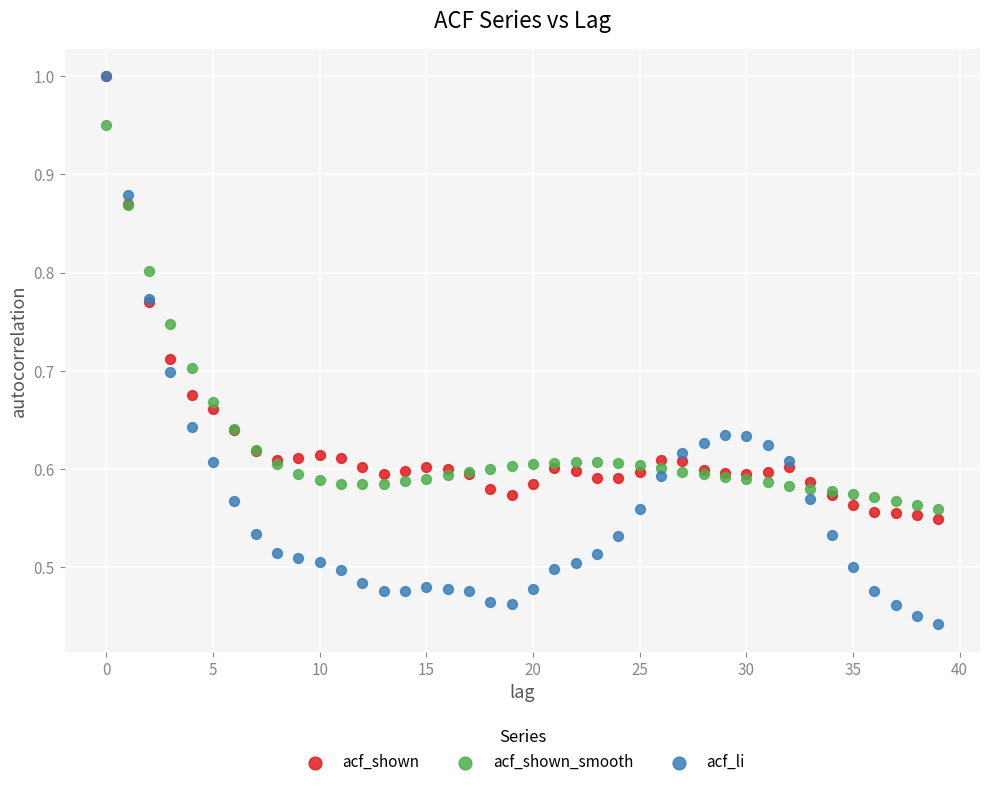

Which series contains the lowest Y value?

acf_li